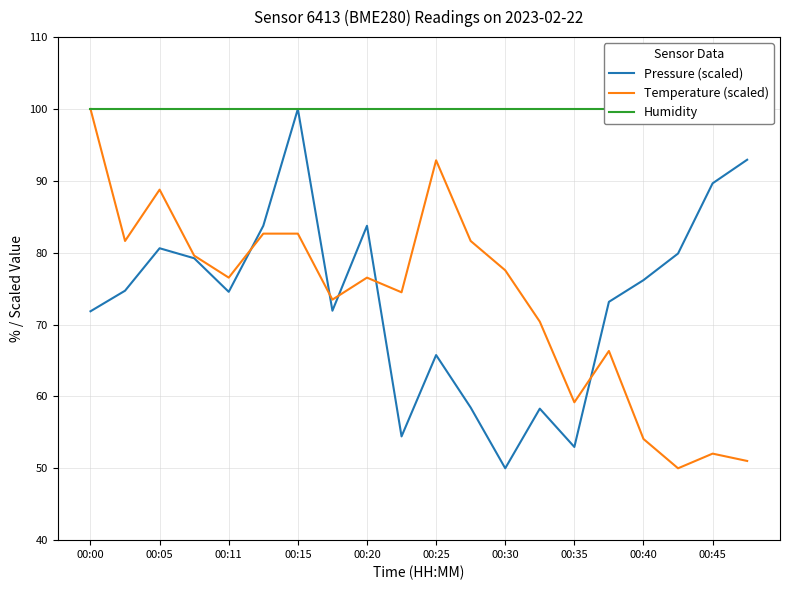

What is the lowest value of the Pressure (scaled) series?

50.0